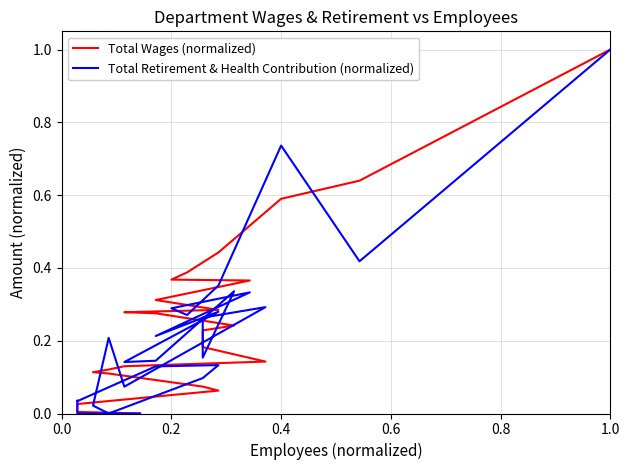

At how many categories does at least one series exceed 0?

25